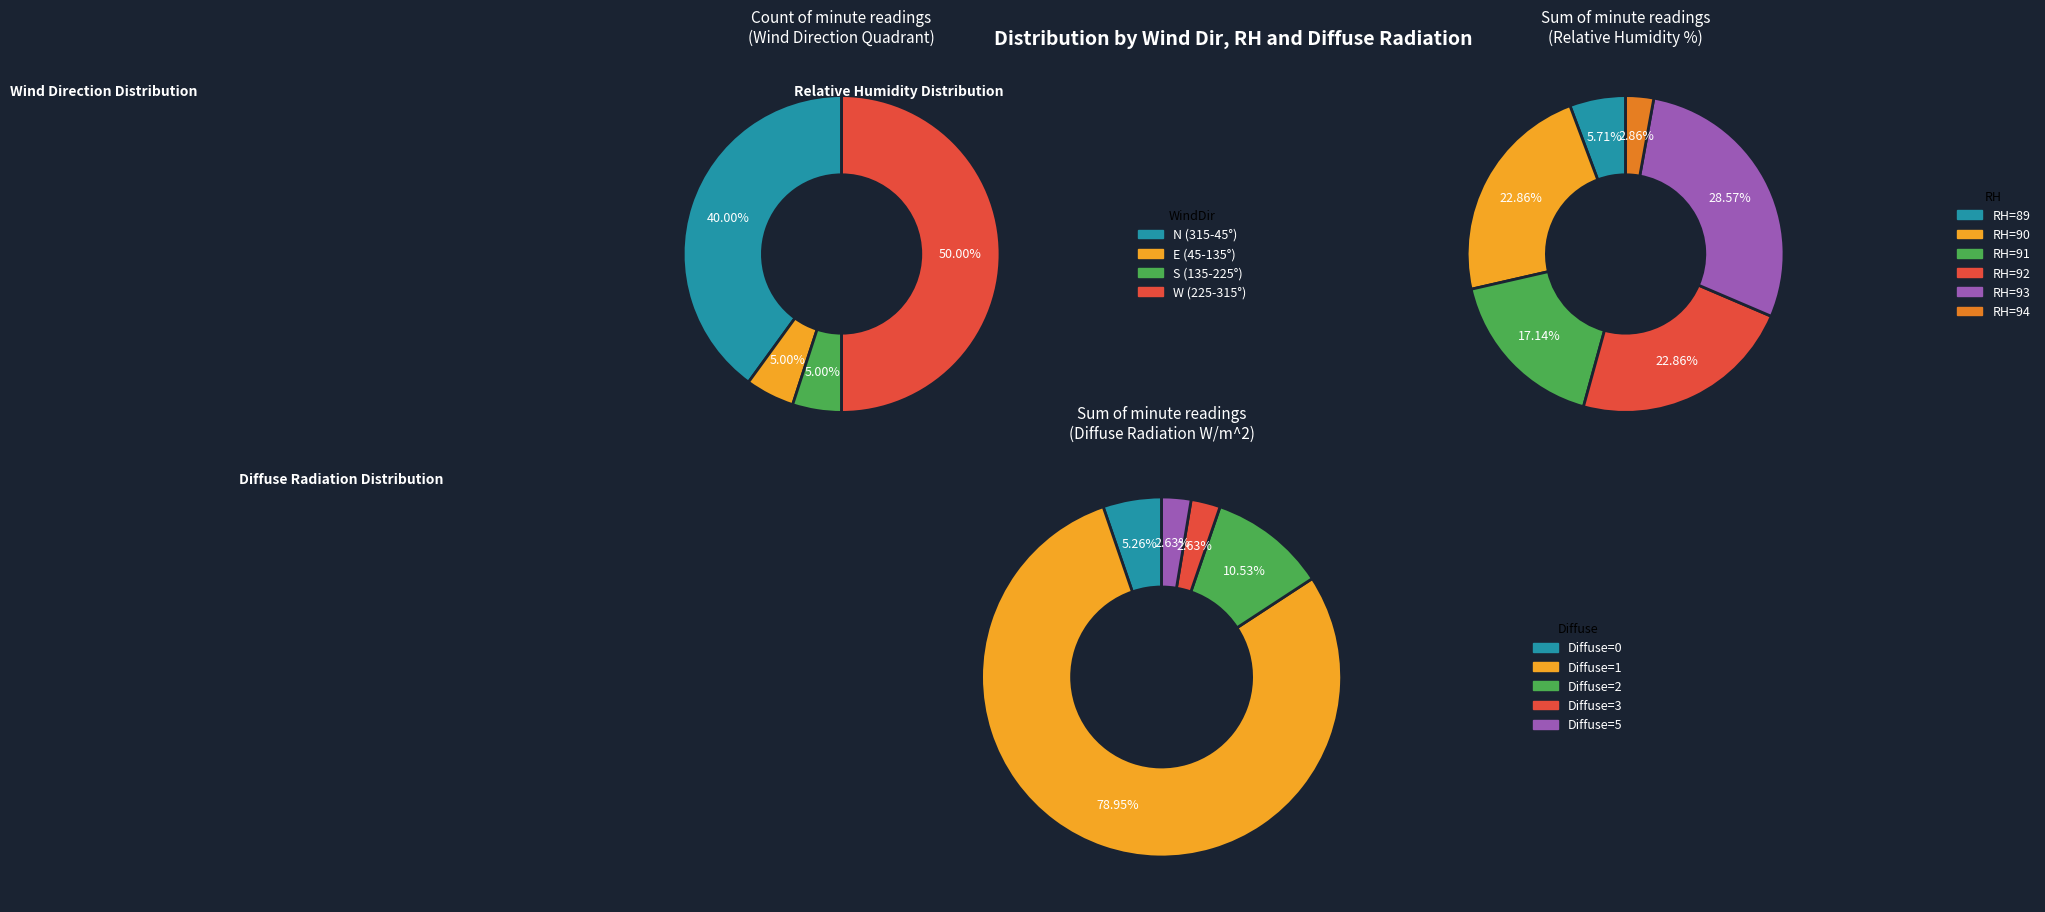

How many slices are in this pie chart?

5